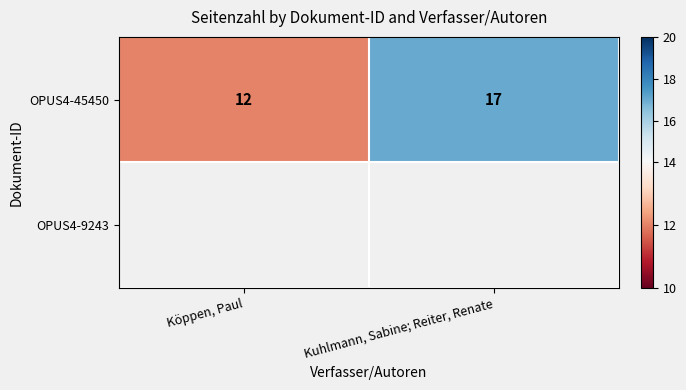

What is the sum of the OPUS4-45450 values at Kuhlmann, Sabine; Reiter, Renate and Köppen, Paul?

29.0